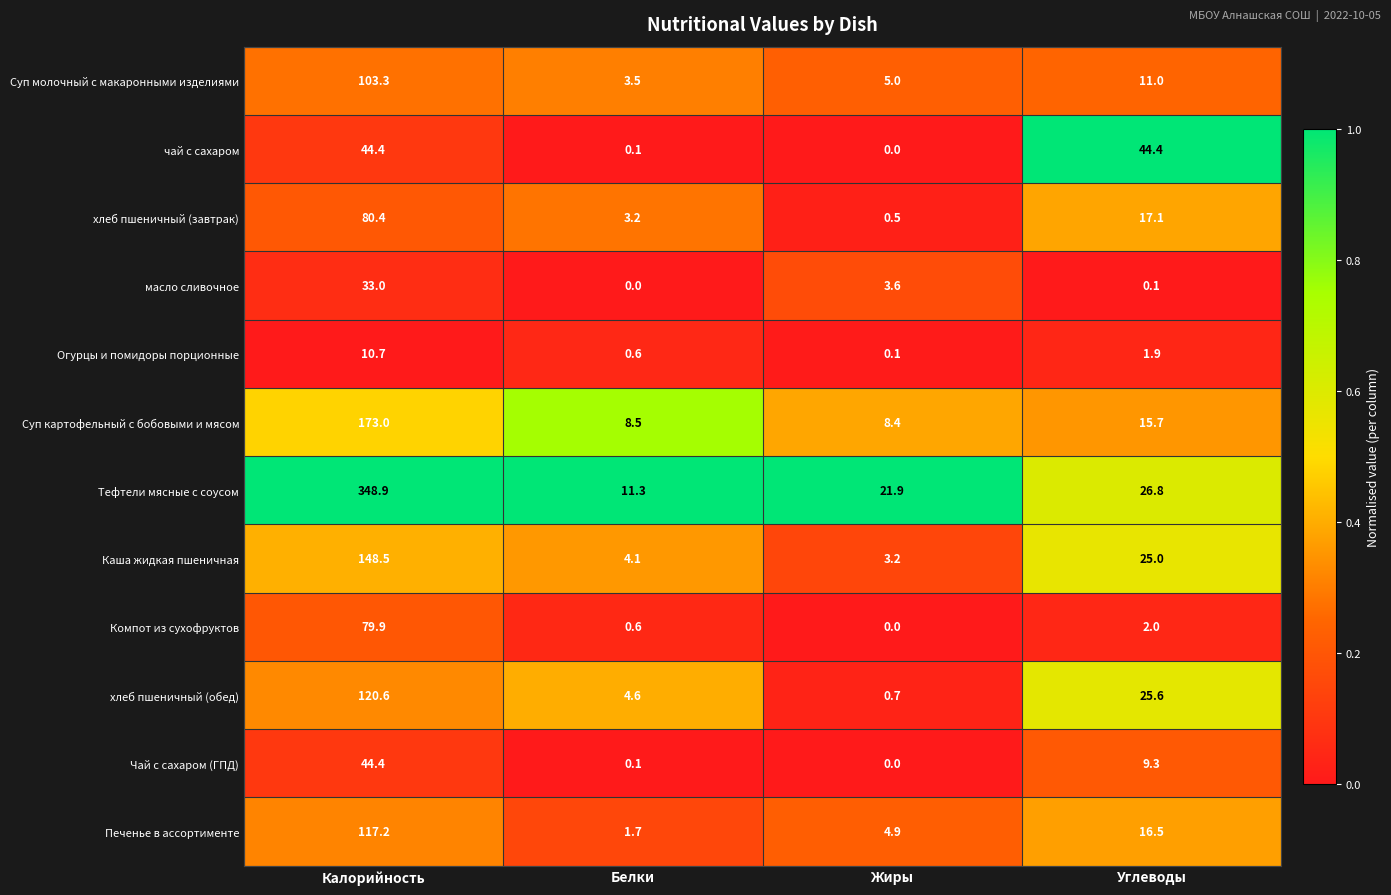

Which series has the largest total across all categories?

Тефтели мясные с соусом